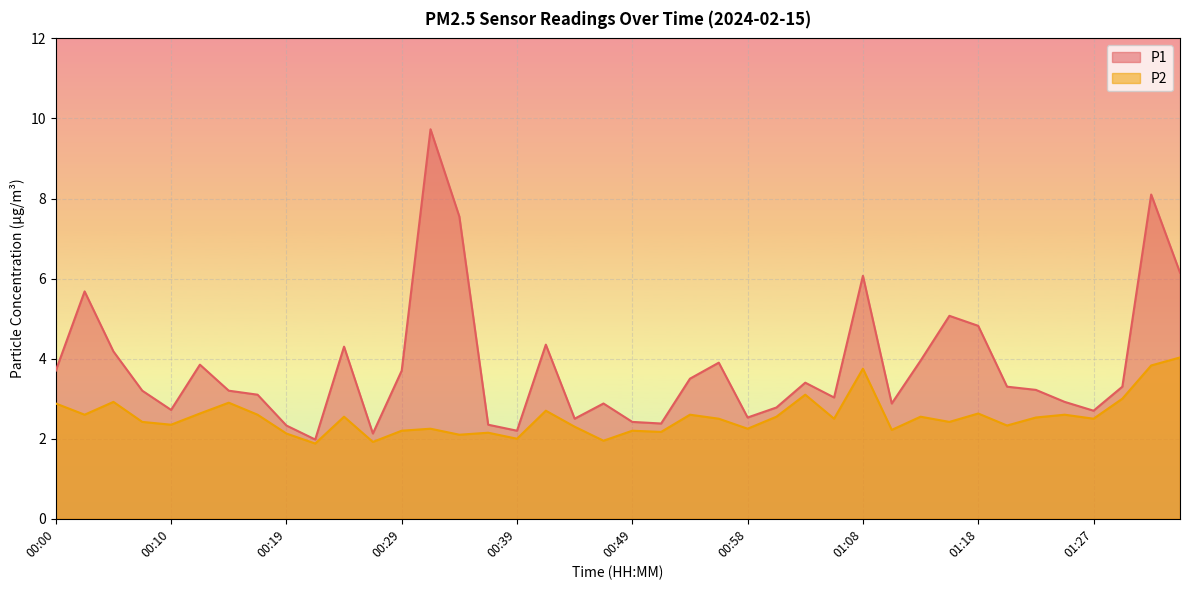

Where is the first local minimum for P2?

00:02